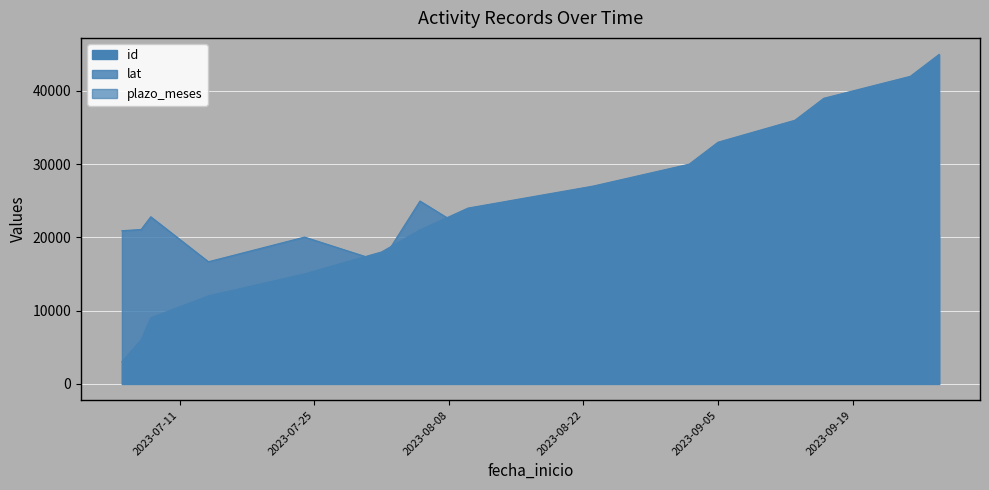

What is the sum of the lat values at 2023-09-28 and 2023-09-05?

40510.7